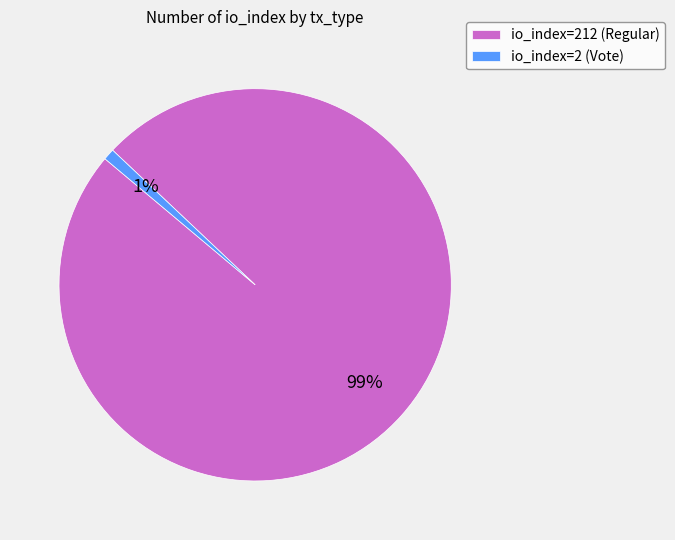

Which slice is the largest?

io_index=212 (Regular)